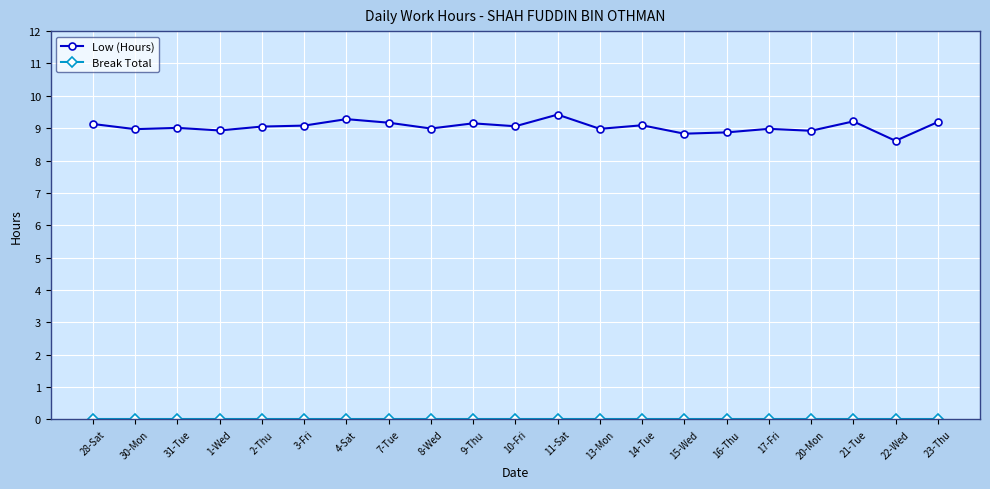

At how many categories does at least one series exceed 7?

21